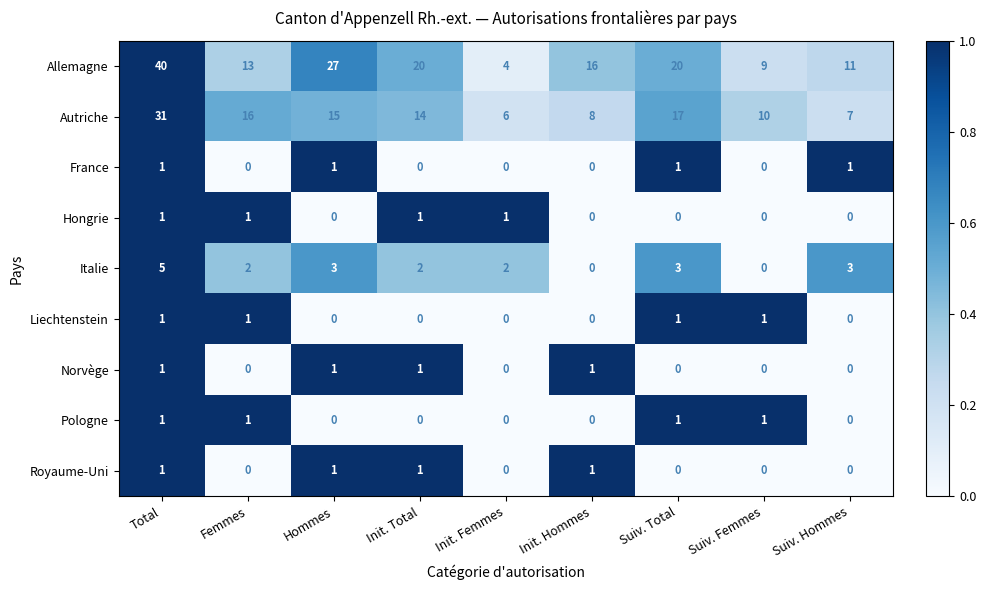

Is it true that Hongrie equals 1 at Femmes?

True